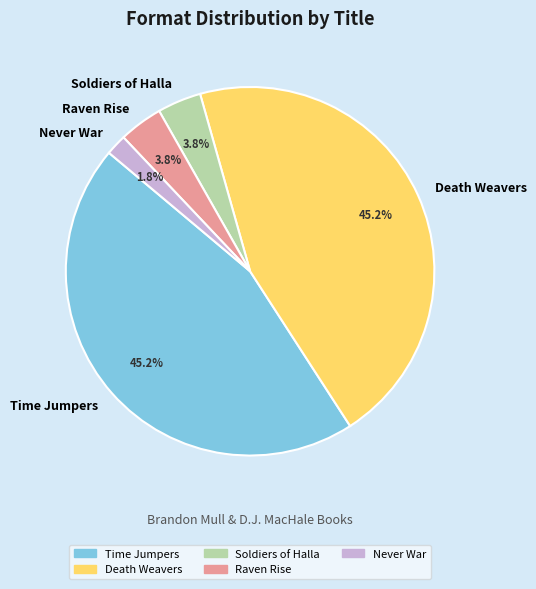

To the nearest percent, what is the combined percentage of Never War and Time Jumpers?

47%